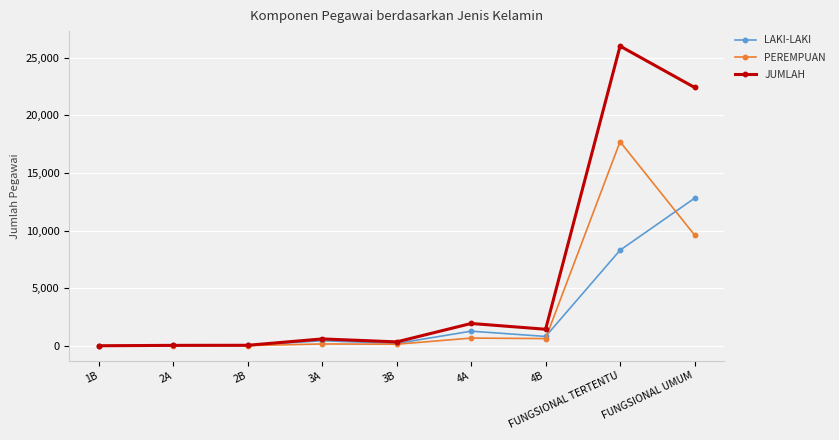

The JUMLAH series shows 22419 at FUNGSIONAL UMUM. True or false?

True